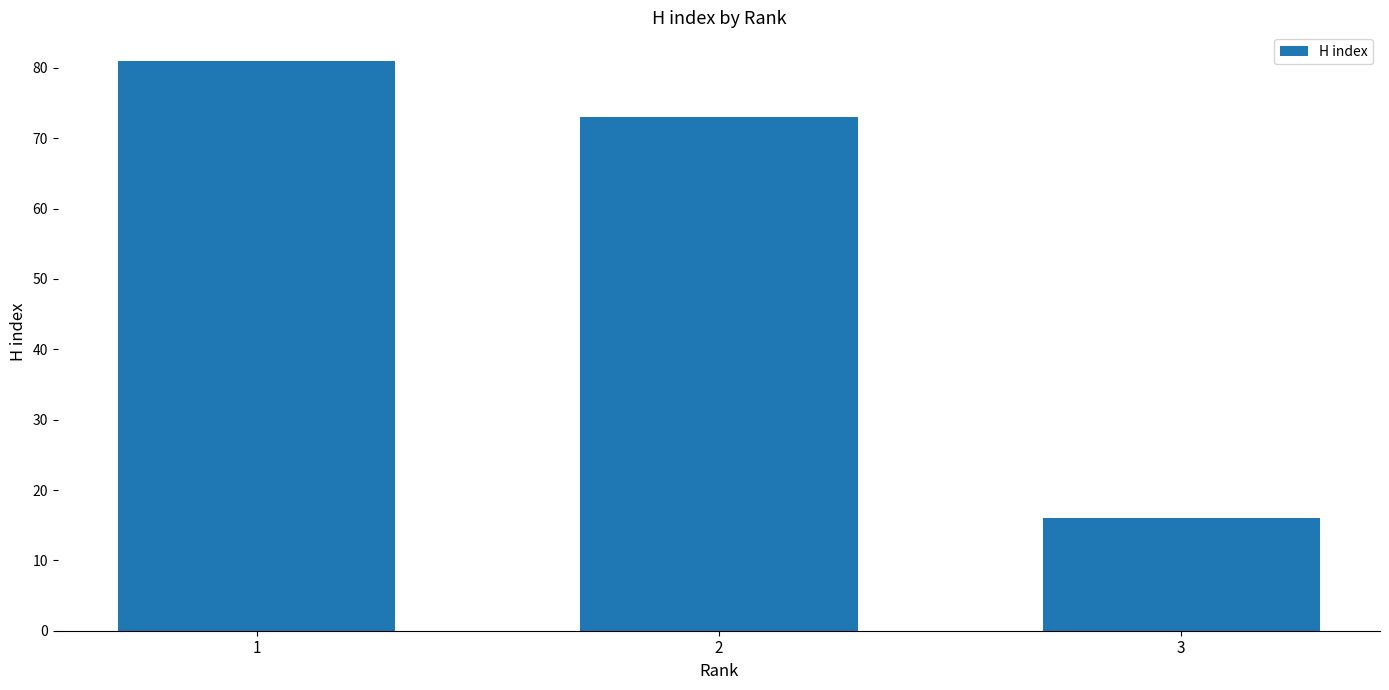

What is the sum of all values?

170